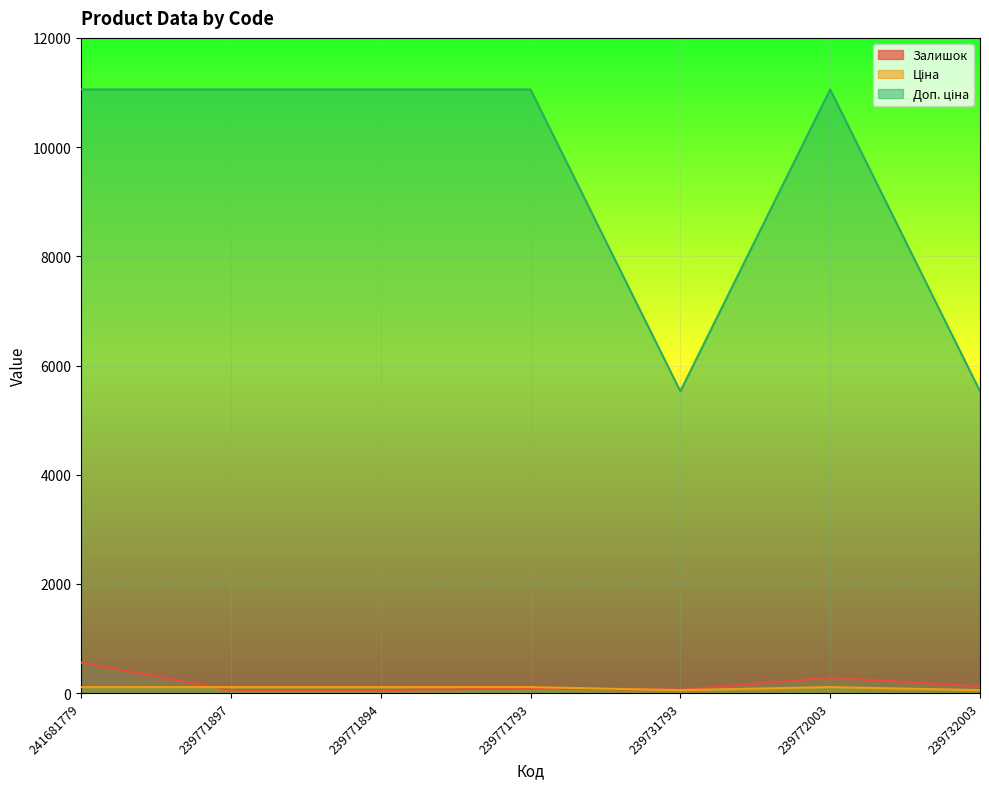

What are all the series names shown in the legend?

Залишок, Ціна, Доп. ціна